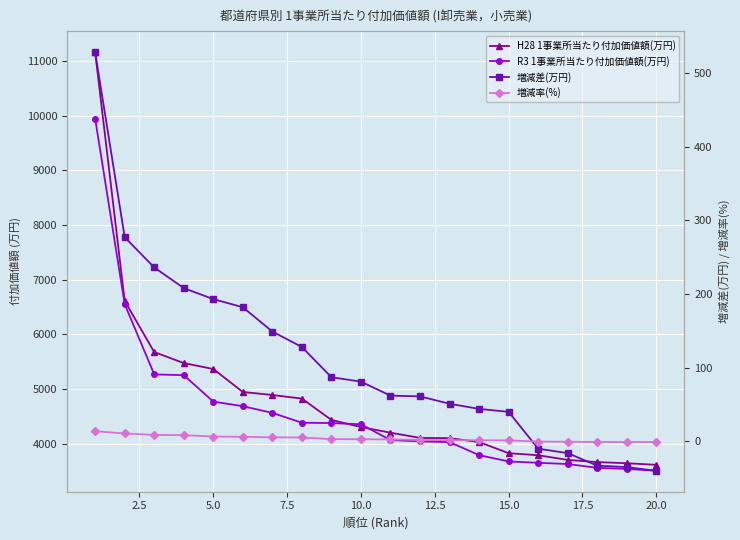

How many values in 増減差(万円) are below zero?

5